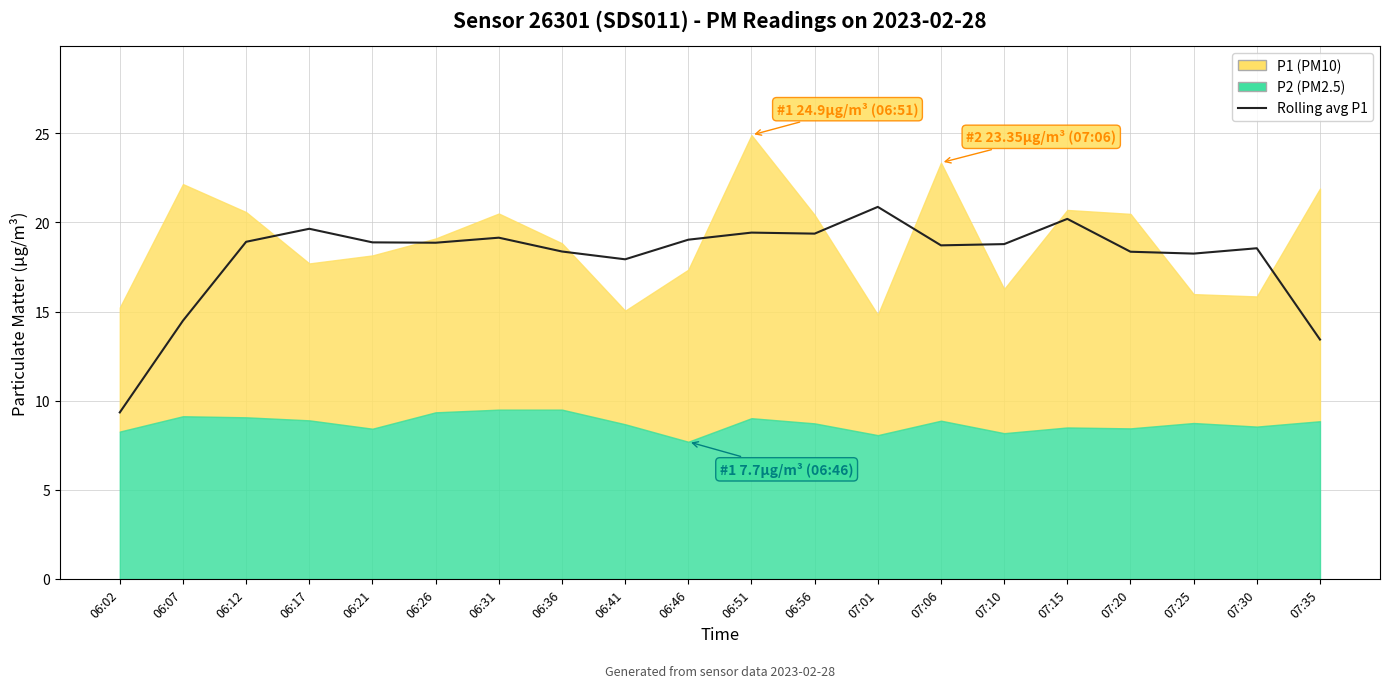

The value at 07:20 is 18.4. True or false?

True